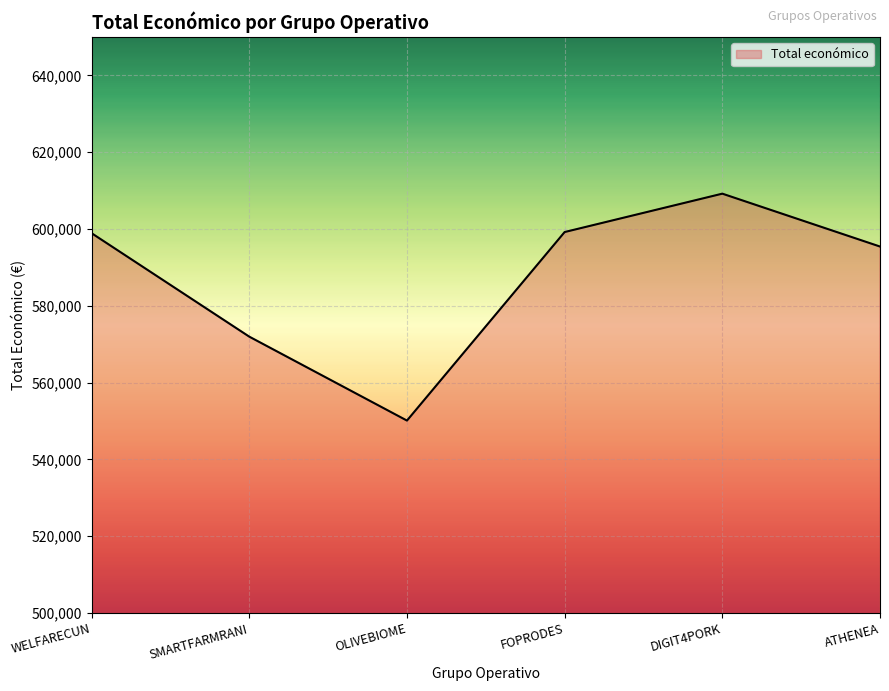

Where is the data nearest to the value 579658?

SMARTFARMRANI